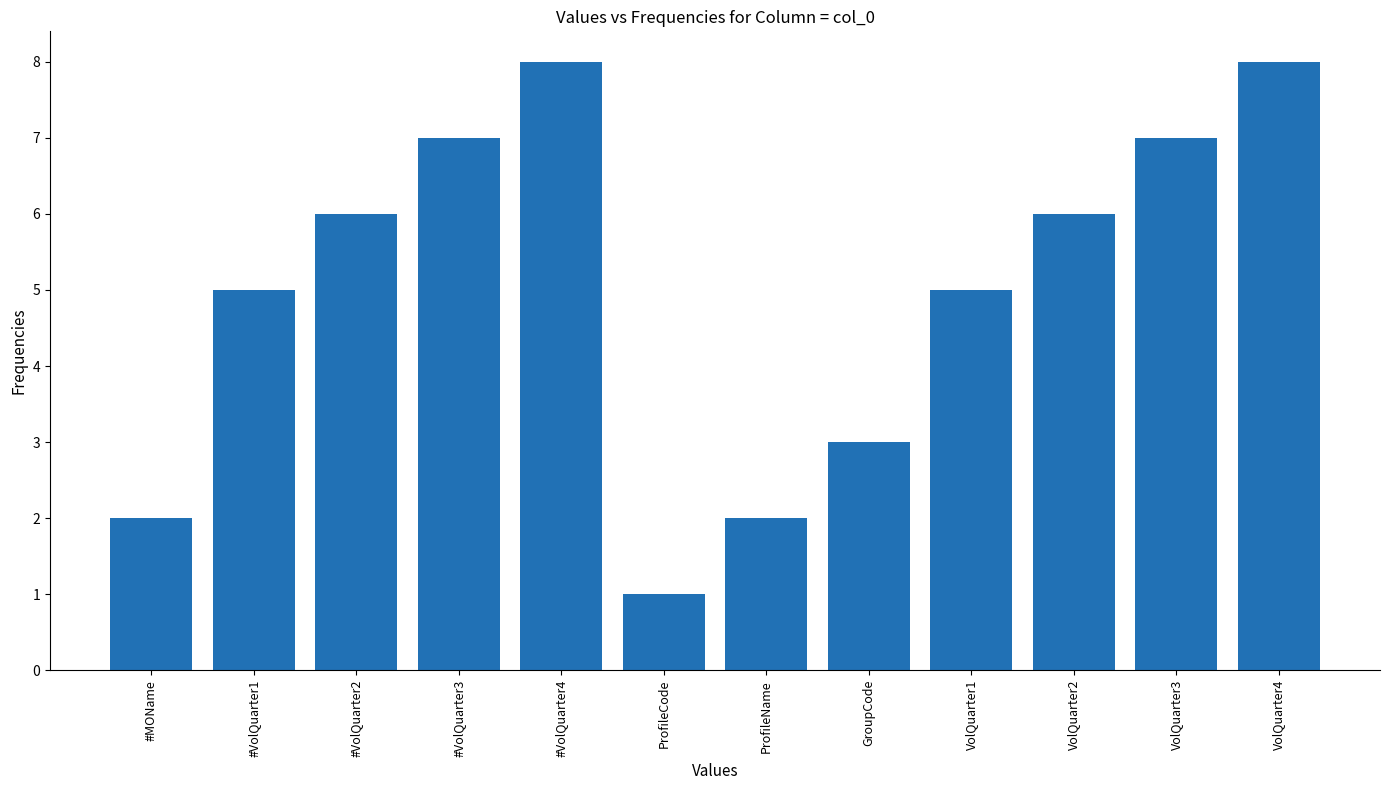

Is it true that the value at GroupCode is 3?

True